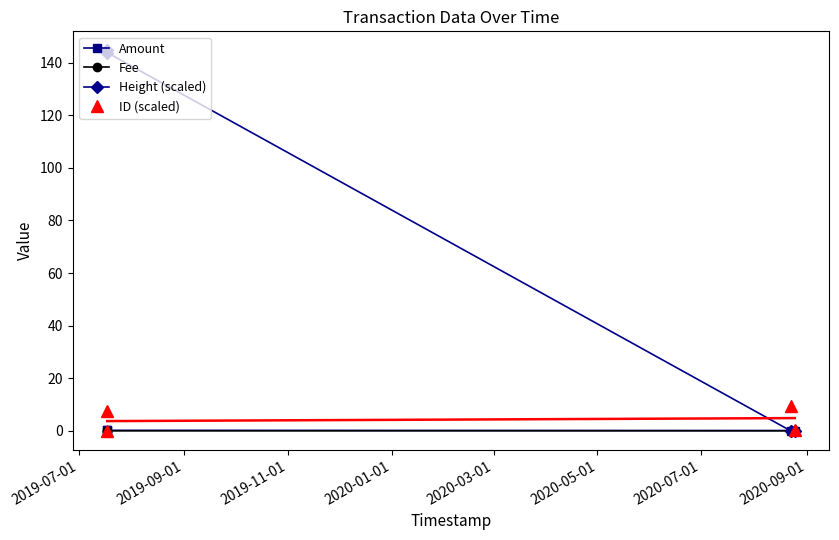

Which category has the highest value in the Amount series?

2019-07-01